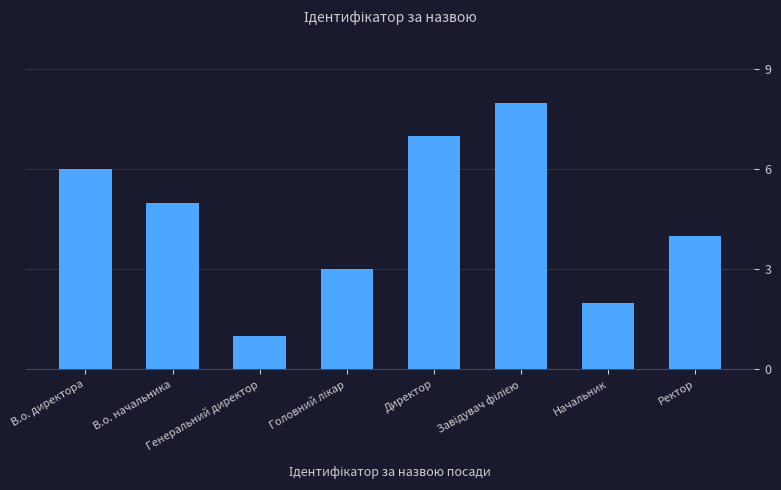

What is the greatest value displayed?

8